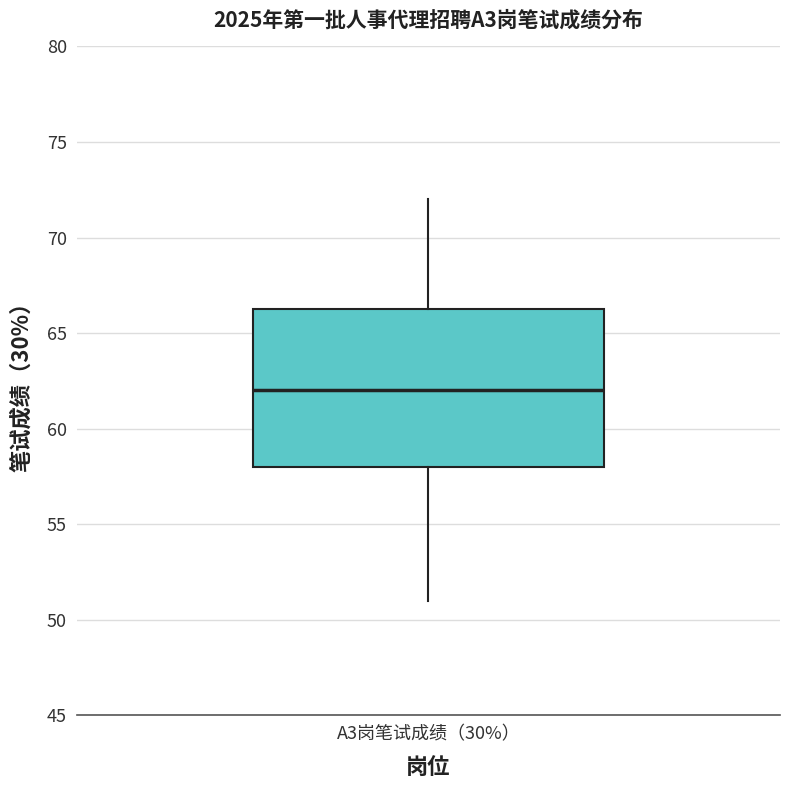

Read this box plot against the y-axis: the position of the median line, the range covered by the box, and the ends of both whiskers. The values are not printed on the chart, so give them approximately, as read against the axis.

median 62.0, box 58.0 to 66.5, whiskers 51.0 to 72.0